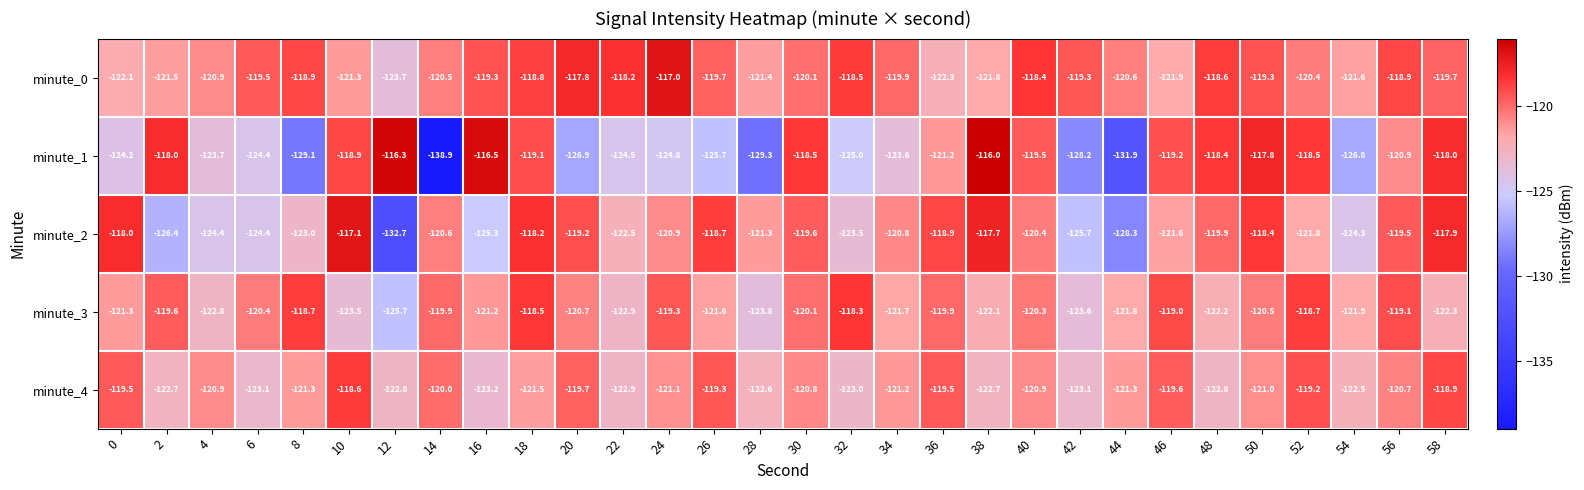

The minute_4 series shows -158.2 at 52. True or false?

False